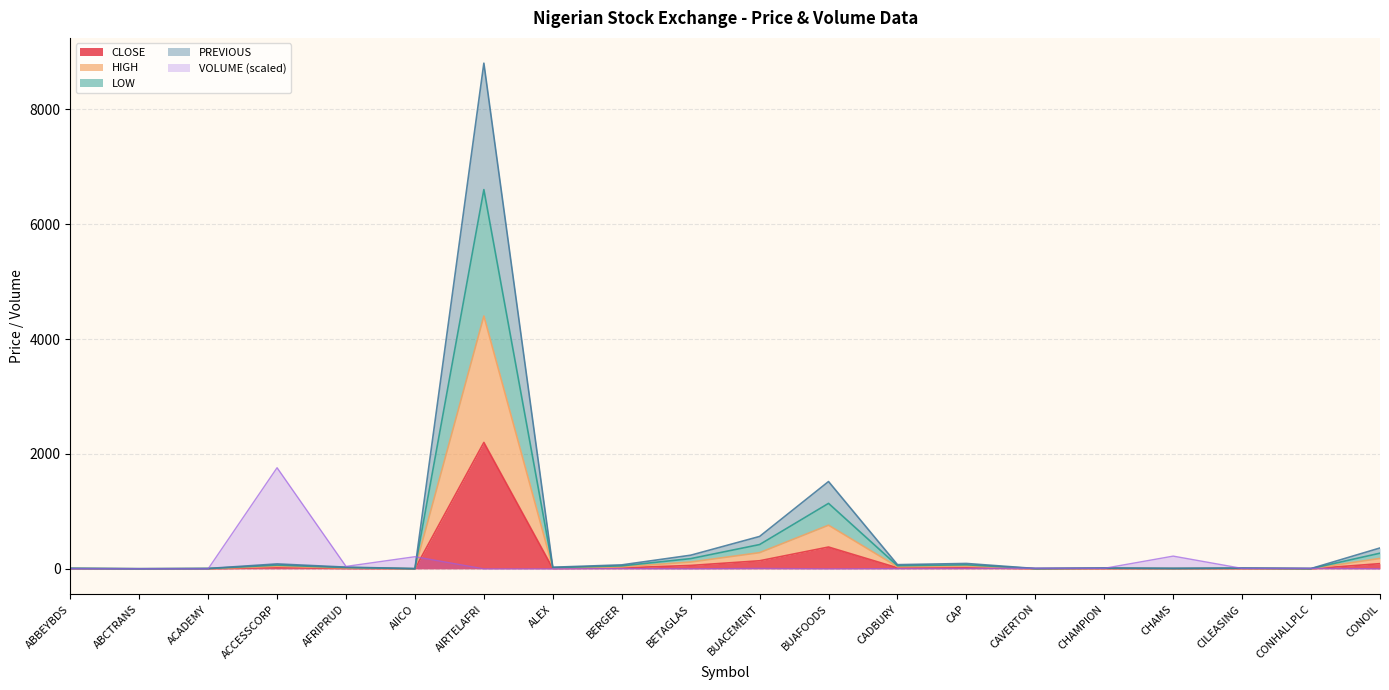

Reading right to left, what are all the values shown in this chart?

VOLUME: 0.7	9.5	8.1	222.0	9.4	11.8	7.6	4.3	0.3	8.2	0.3	4.7	0.0	0.0	211.5	42.7	1760.0	0.2	1.2	0.8
PREVIOUS: 363.6	6.1	14.2	8.6	15.0	6.4	94.0	73.2	1519.6	564.0	237.6	69.4	28.6	8800.0	4.2	30.4	86.0	7.0	2.9	9.8
HIGH: 181.8	3.1	7.0	4.5	7.5	3.2	47.0	36.6	759.8	282.0	118.8	34.7	14.3	4400.0	2.1	15.2	45.0	3.5	1.4	4.9
LOW: 272.7	4.6	10.4	6.5	11.3	4.8	70.5	54.9	1139.7	423.0	178.2	52.1	21.5	6600.0	3.1	22.8	65.5	5.2	2.2	7.3
CLOSE: 90.9	1.5	3.5	2.2	3.8	1.6	23.5	18.3	379.9	141.0	59.4	17.4	7.2	2200.0	1.0	7.6	22.4	1.7	0.7	2.4